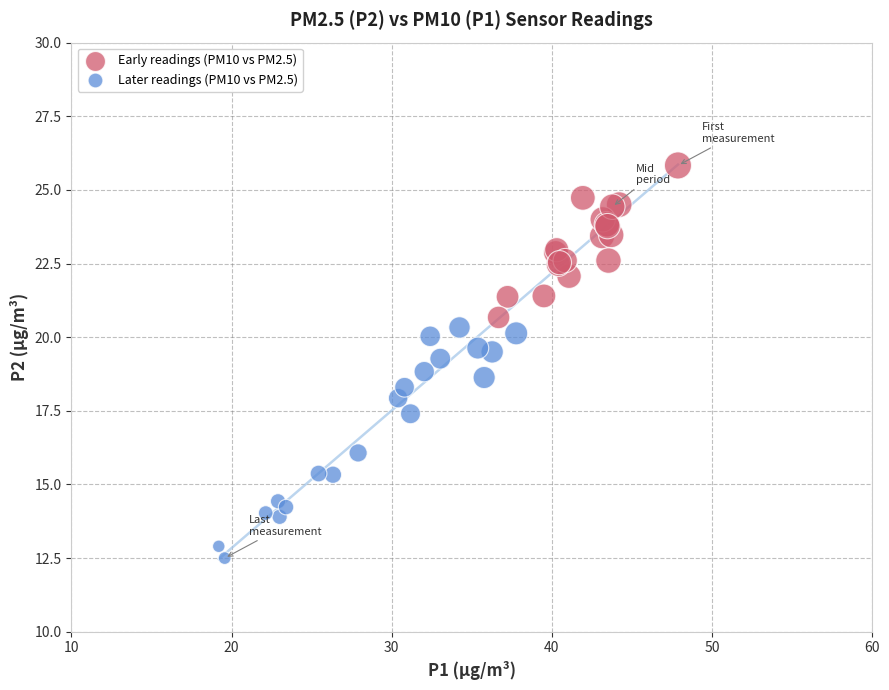

Which series reaches the maximum Y coordinate?

Early readings (PM10 vs PM2.5)